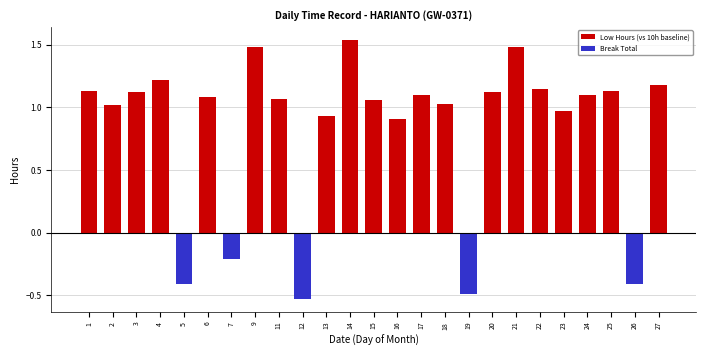

Between 9 and 20, which is larger?

9